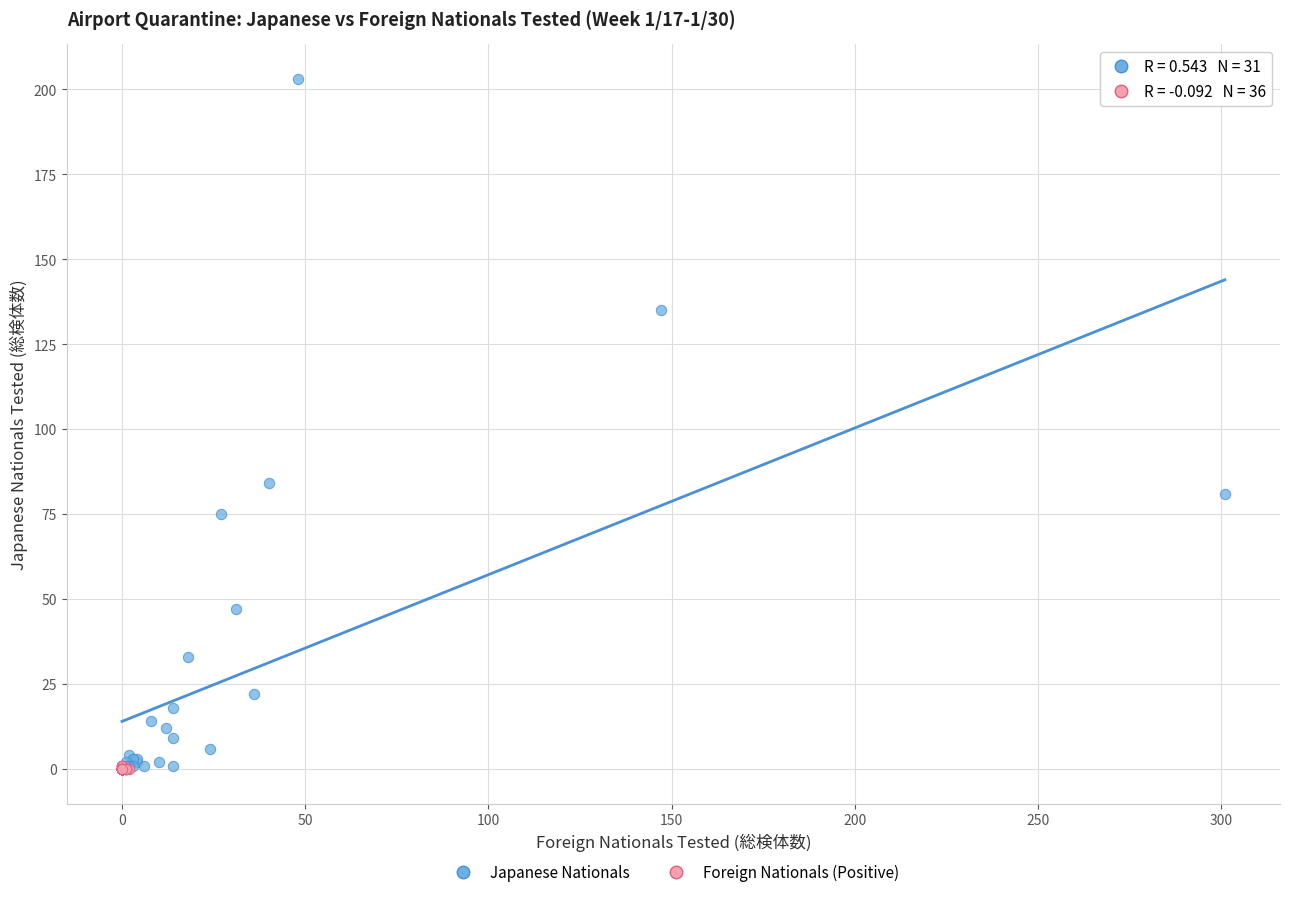

Which series reaches the maximum Y coordinate?

Japanese Nationals